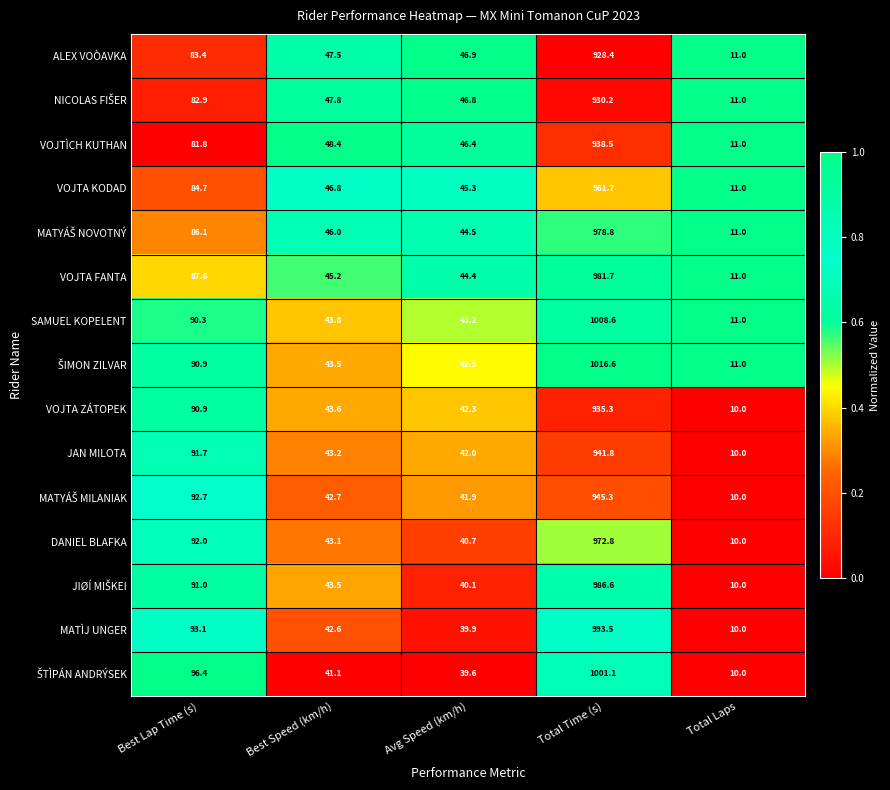

What is the spread (max minus min) of values at Avg Speed (km/h)?

7.3